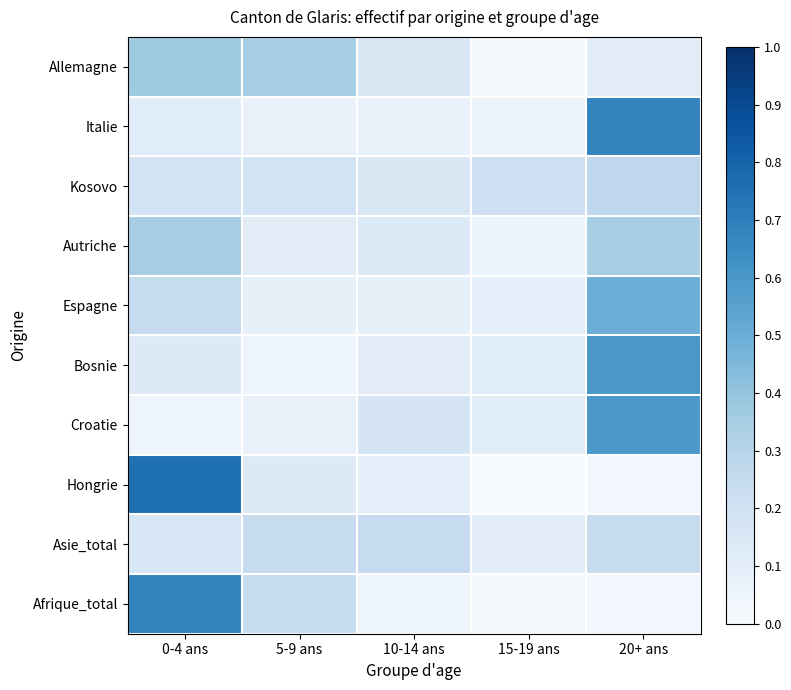

Reading left to right, extract all data points from this chart.

Allemagne: 0-4 ans=0.4	5-9 ans=0.3	10-14 ans=0.2	15-19 ans=0.0	20+ ans=0.1
Italie: 0-4 ans=0.1	5-9 ans=0.1	10-14 ans=0.1	15-19 ans=0.1	20+ ans=0.7
Kosovo: 0-4 ans=0.2	5-9 ans=0.2	10-14 ans=0.2	15-19 ans=0.2	20+ ans=0.3
Autriche: 0-4 ans=0.4	5-9 ans=0.1	10-14 ans=0.1	15-19 ans=0.1	20+ ans=0.3
Espagne: 0-4 ans=0.2	5-9 ans=0.1	10-14 ans=0.1	15-19 ans=0.1	20+ ans=0.5
Bosnie: 0-4 ans=0.1	5-9 ans=0.1	10-14 ans=0.1	15-19 ans=0.1	20+ ans=0.6
Croatie: 0-4 ans=0.0	5-9 ans=0.1	10-14 ans=0.2	15-19 ans=0.1	20+ ans=0.6
Hongrie: 0-4 ans=0.8	5-9 ans=0.1	10-14 ans=0.1	15-19 ans=0.0	20+ ans=0.0
Asie_total: 0-4 ans=0.2	5-9 ans=0.2	10-14 ans=0.2	15-19 ans=0.1	20+ ans=0.2
Afrique_total: 0-4 ans=0.7	5-9 ans=0.2	10-14 ans=0.0	15-19 ans=0.0	20+ ans=0.0